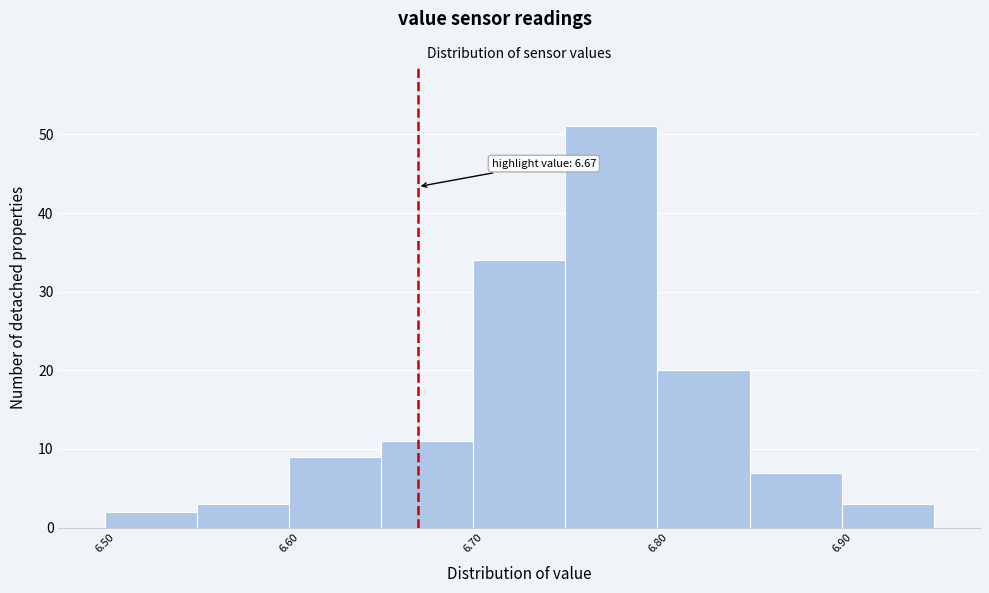

Which range on the x-axis has the tallest bar?

6.75 to 6.80